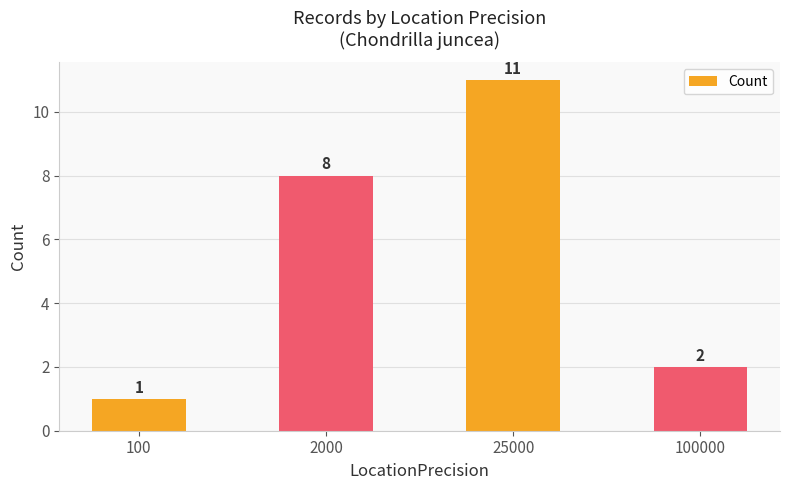

Count the number of categories in the chart.

4